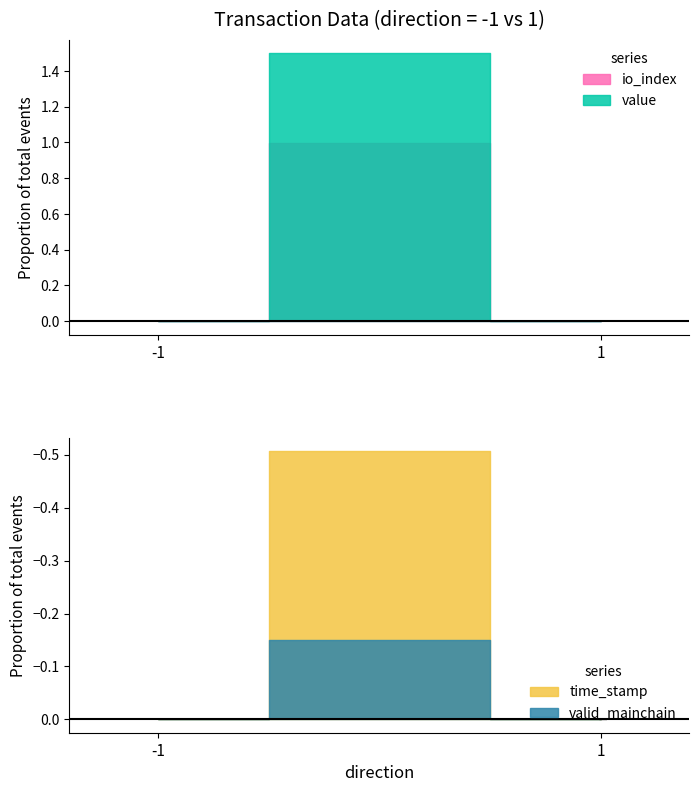

At which category is the sum across all series the highest?

-1